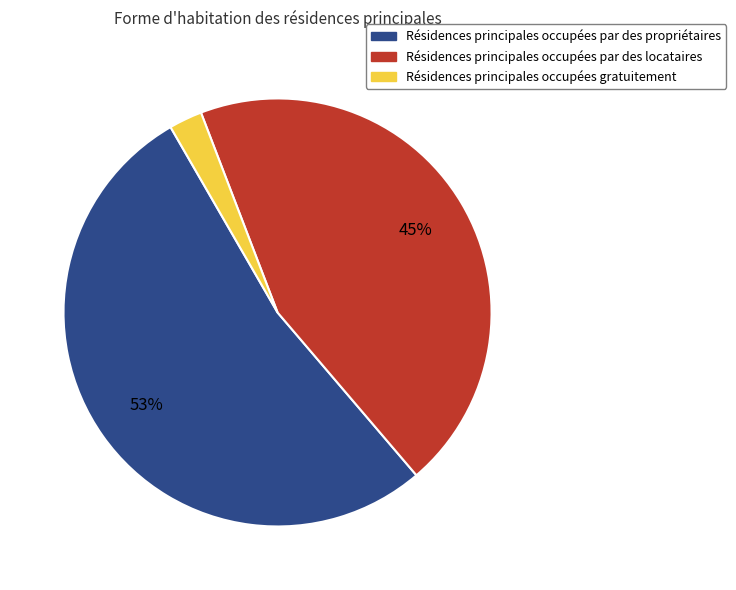

Approximately how many times larger is the value at Résidences principales occupées par des locataires compared to Résidences principales occupées par des propriétaires?

0.8